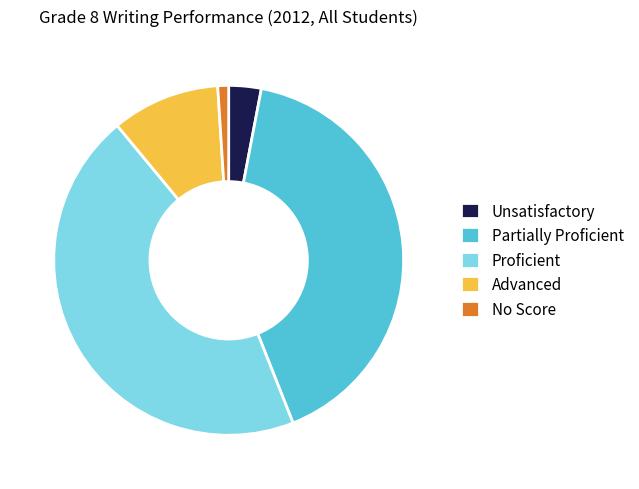

Rank the categories by value from lowest to highest.

No Score, Unsatisfactory, Advanced, Partially Proficient, Proficient